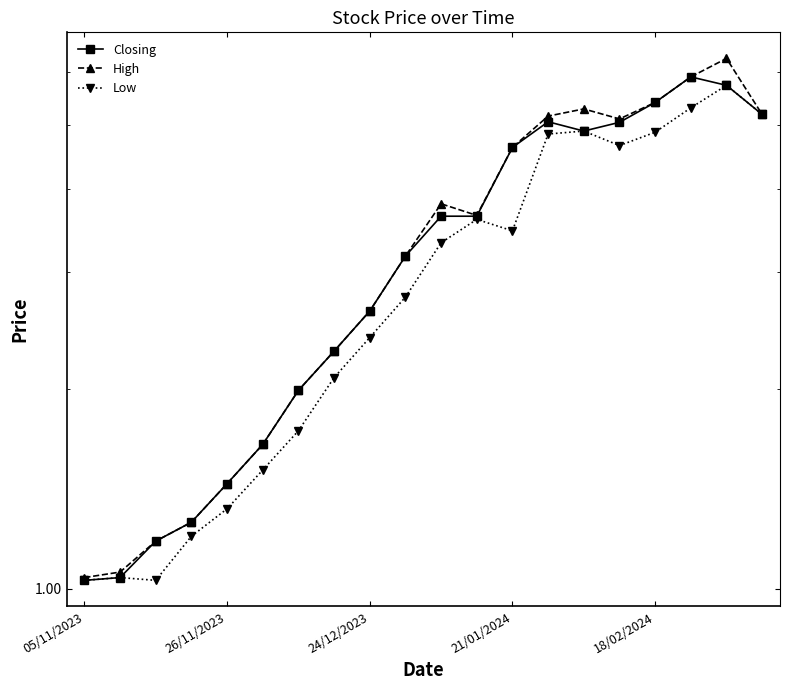

At which category is the sum across all series the highest?

18